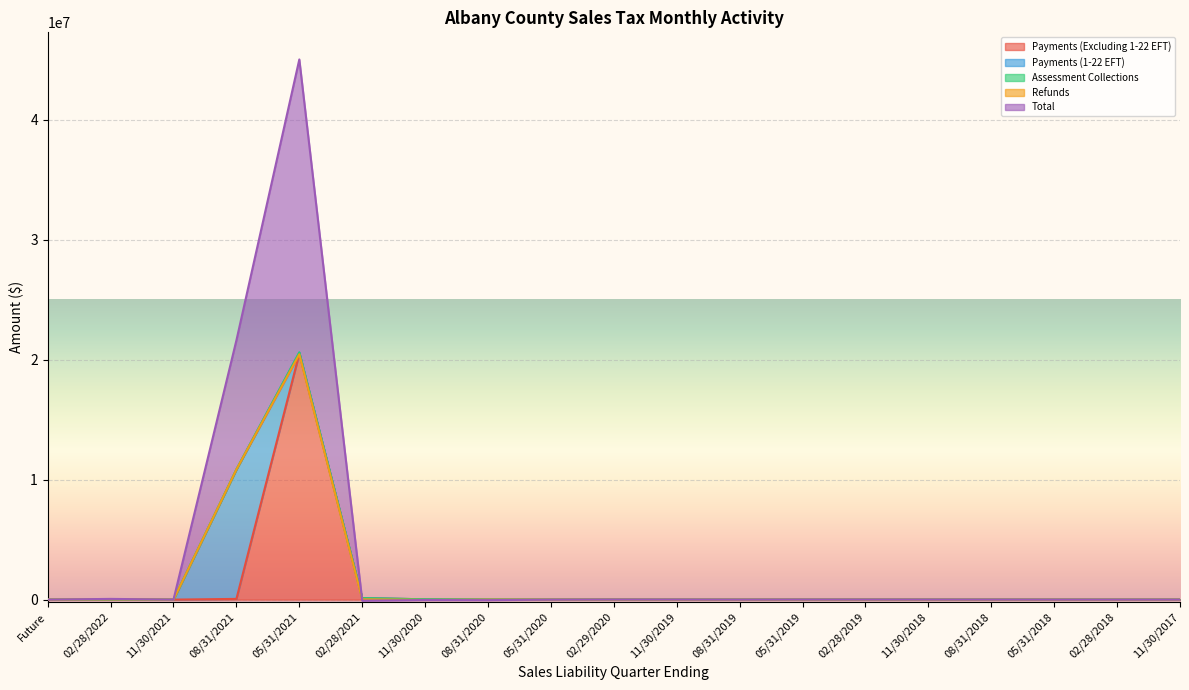

Rank the categories by Payments (1-22 EFT) value from highest to lowest.

08/31/2021, 05/31/2021, 02/28/2021, Future, 02/28/2022, 11/30/2021, 11/30/2020, 08/31/2020, 05/31/2020, 02/29/2020, 11/30/2019, 08/31/2019, 05/31/2019, 02/28/2019, 11/30/2018, 08/31/2018, 05/31/2018, 02/28/2018, 11/30/2017